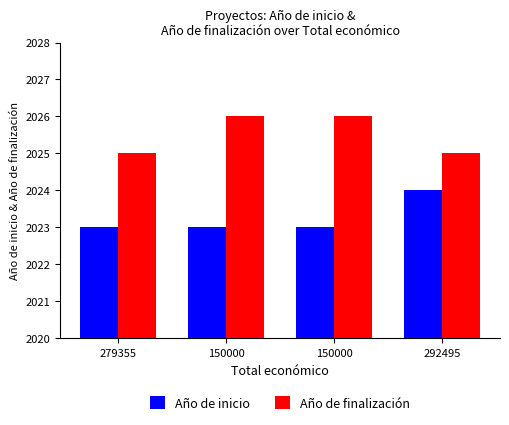

How many bars are there in each group?

2